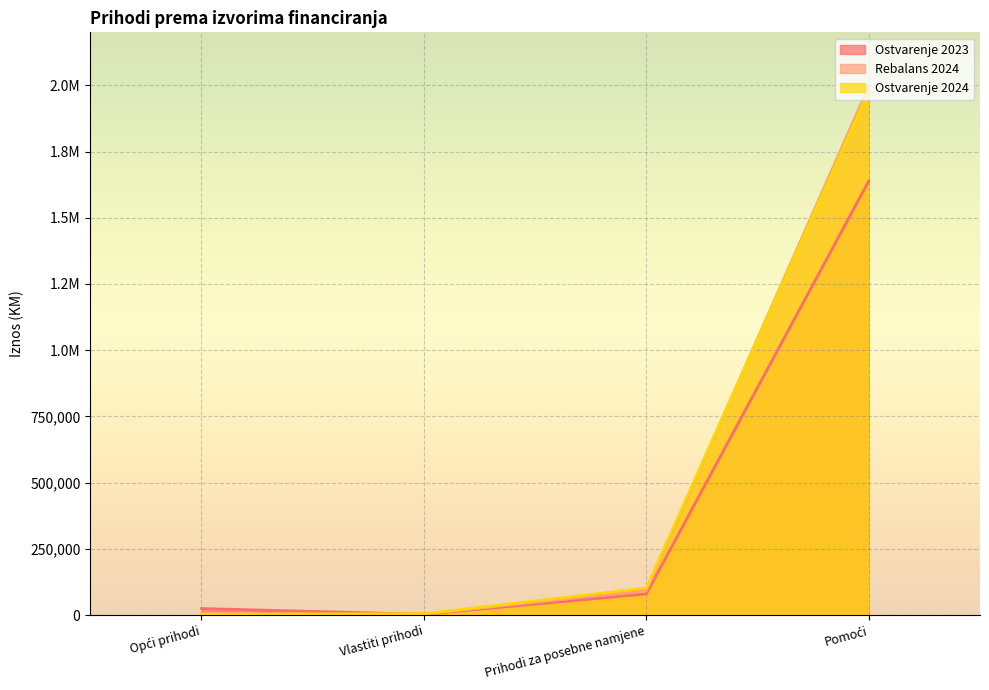

Which series ends up on top after the final intersection of Ostvarenje 2023 and Rebalans 2024?

Rebalans 2024